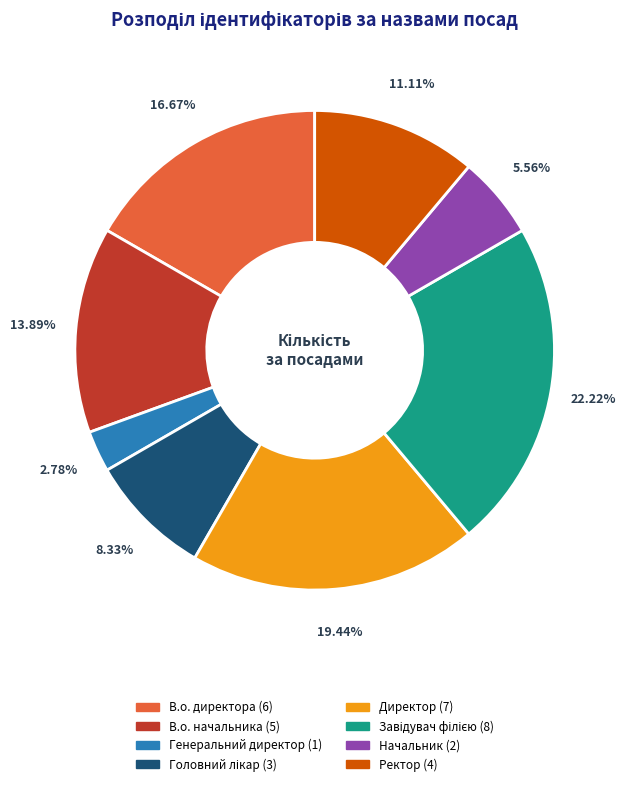

To the nearest percent, what is the difference between the largest and smallest slice percentages?

19%